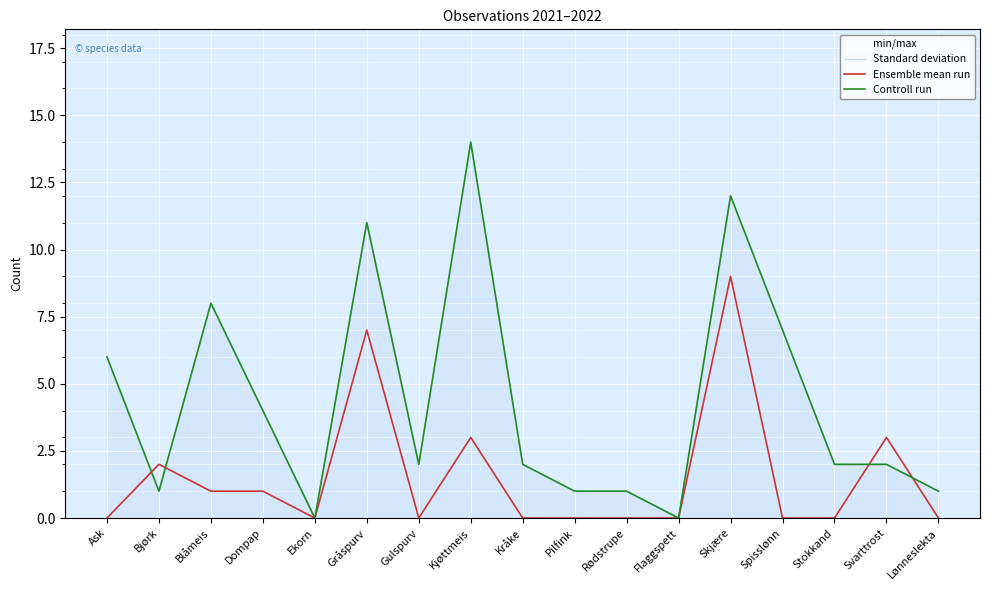

True or false: Ensemble mean run has a value of 0 at Pilfink.

True